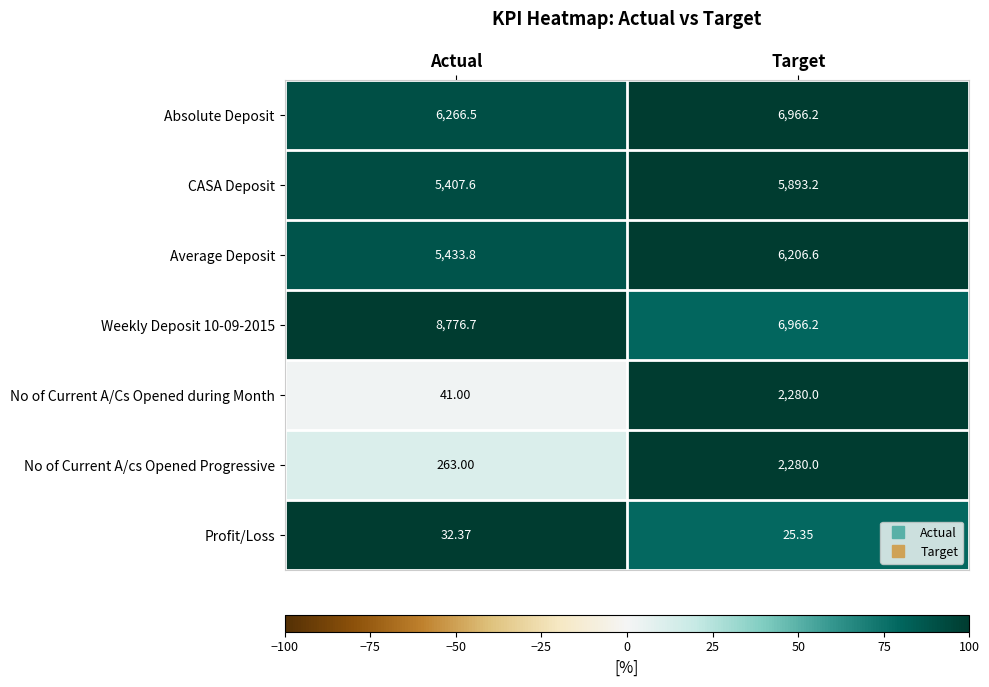

Which label corresponds to the smallest value in the chart?

Target